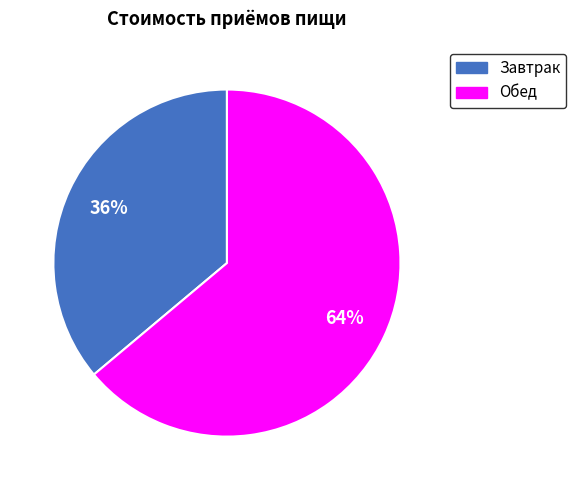

Between Завтрак and Обед, which is larger?

Обед